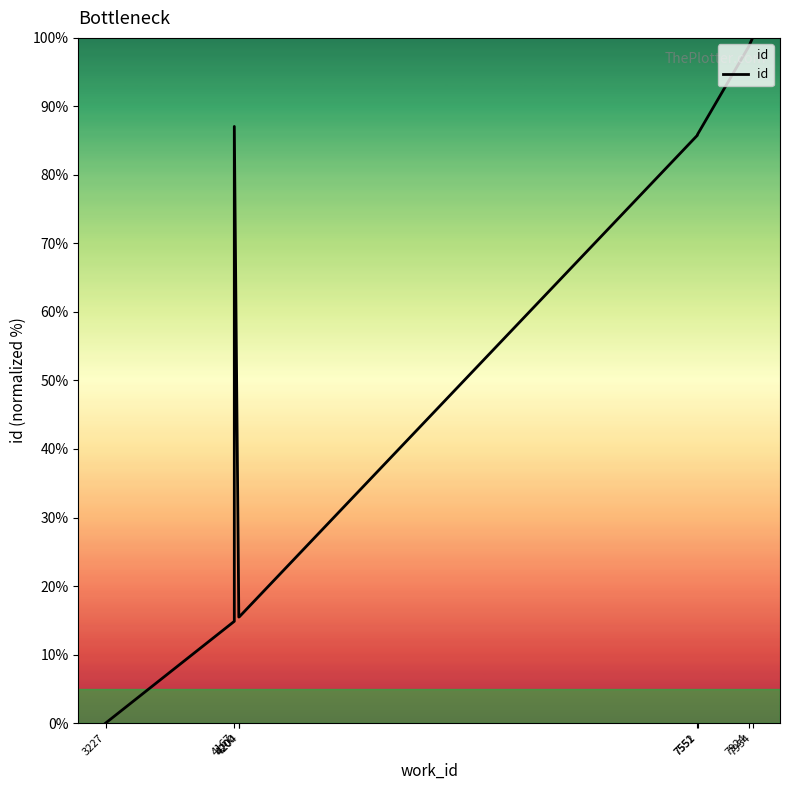

How many values are above zero?

9